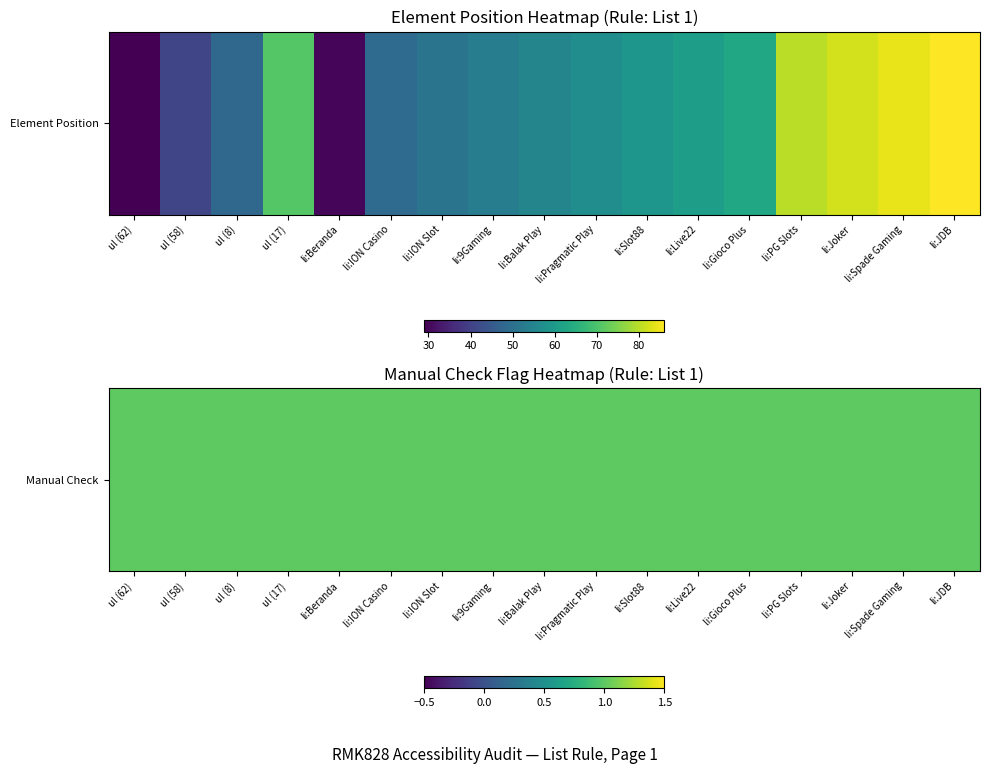

Is it true that li:Beranda equals 1 at ul (58)?

True